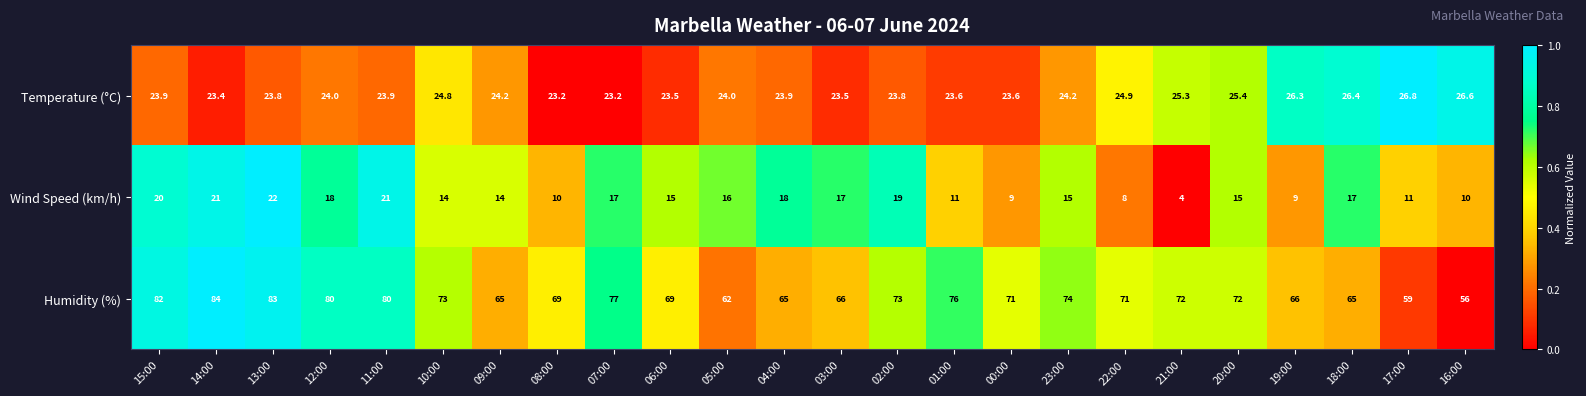

What is the difference between the maximum and minimum values in the Humidity (%) series?

28.0